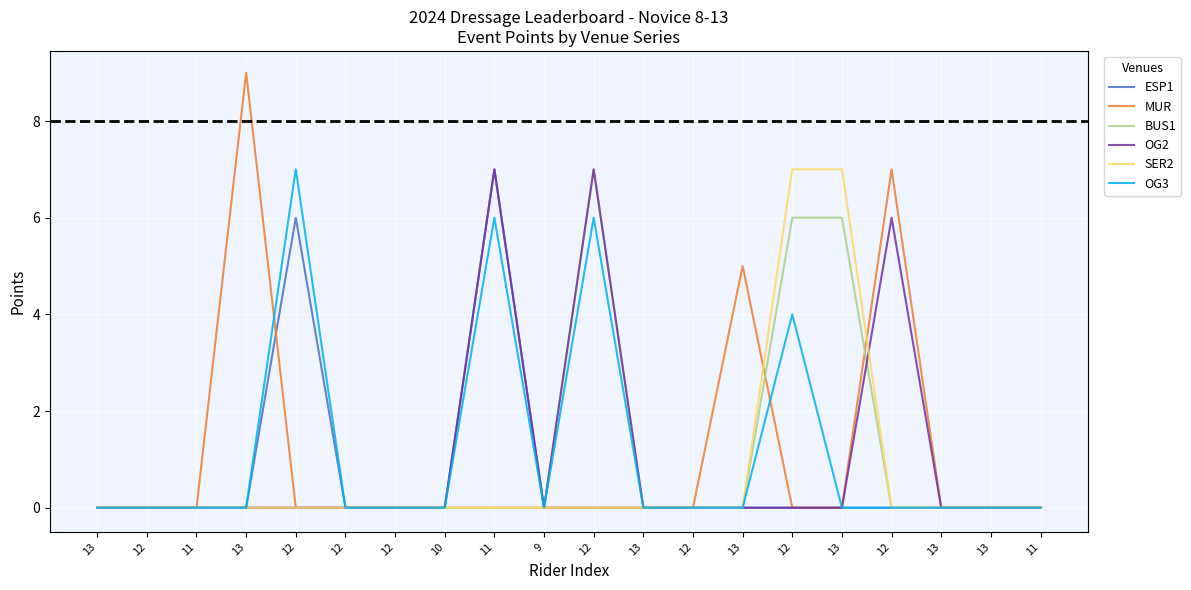

How many OG3 values are between 0 and 1?

16